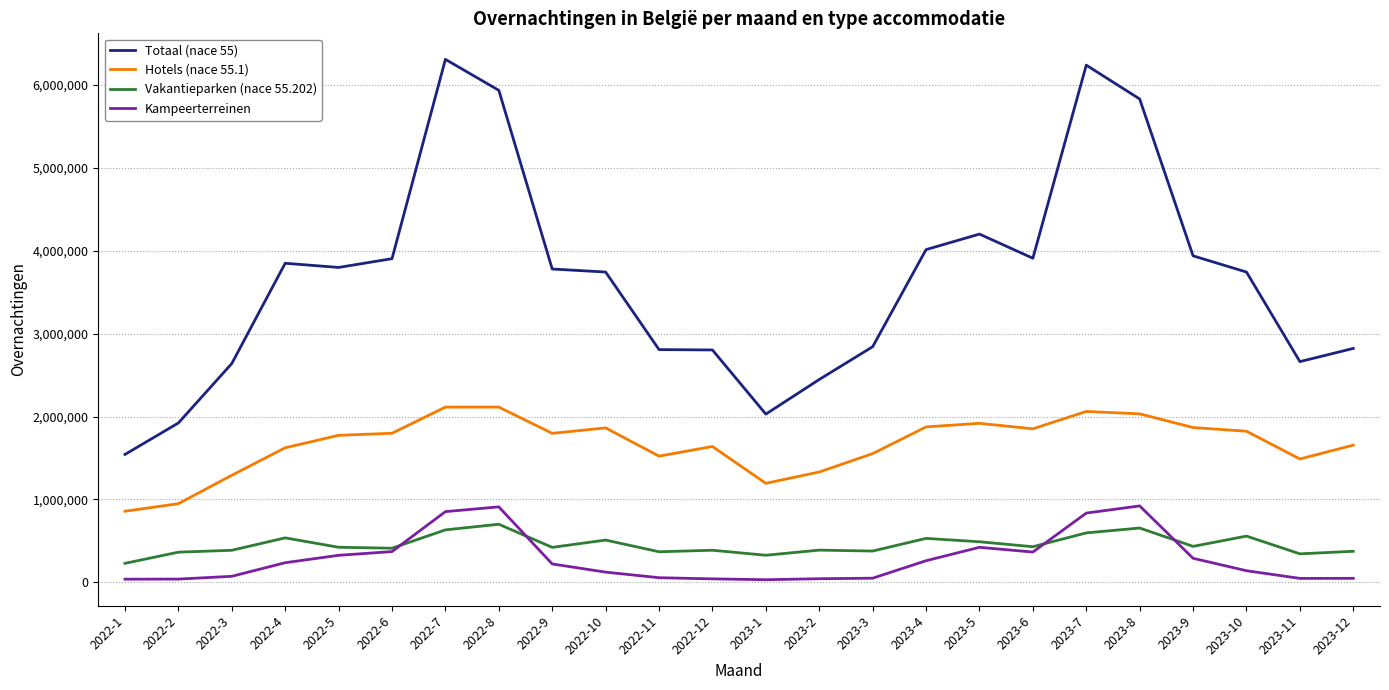

What is the difference between the maximum and minimum values in the Hotels (nace 55.1) series?

1256296